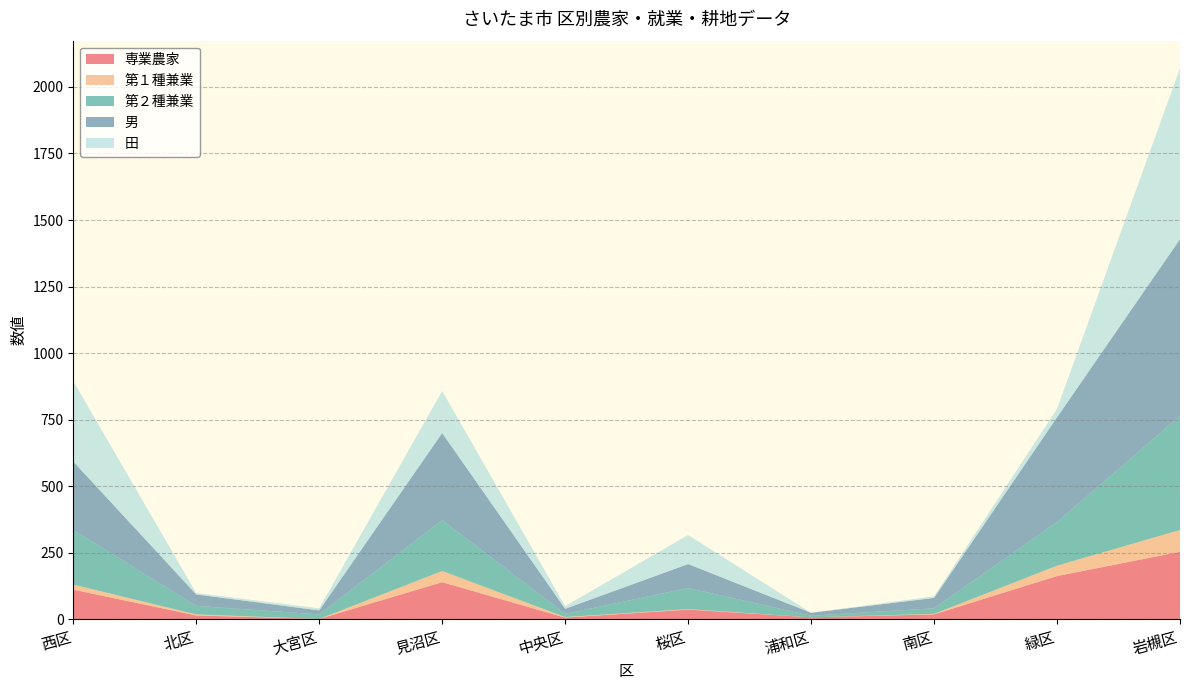

Reading left to right, what are all the values shown in this chart?

専業農家: 西区=112	北区=15	大宮区=2	見沼区=140	中央区=7	桜区=37	浦和区=8	南区=19	緑区=163	岩槻区=254
第１種兼業: 西区=19	北区=4	大宮区=0	見沼区=42	中央区=2	桜区=2	浦和区=0	南区=2	緑区=39	岩槻区=82
第２種兼業: 西区=205	北区=32	大宮区=17	見沼区=191	中央区=12	桜区=79	浦和区=6	南区=21	緑区=164	岩槻区=428
男: 西区=257	北区=43	大宮区=15	見沼区=327	中央区=19	桜区=90	浦和区=11	南区=39	緑区=393	岩槻区=664
田: 西区=302	北区=5	大宮区=8	見沼区=158	中央区=10	桜区=109	浦和区=0	南区=6	緑区=32	岩槻区=642